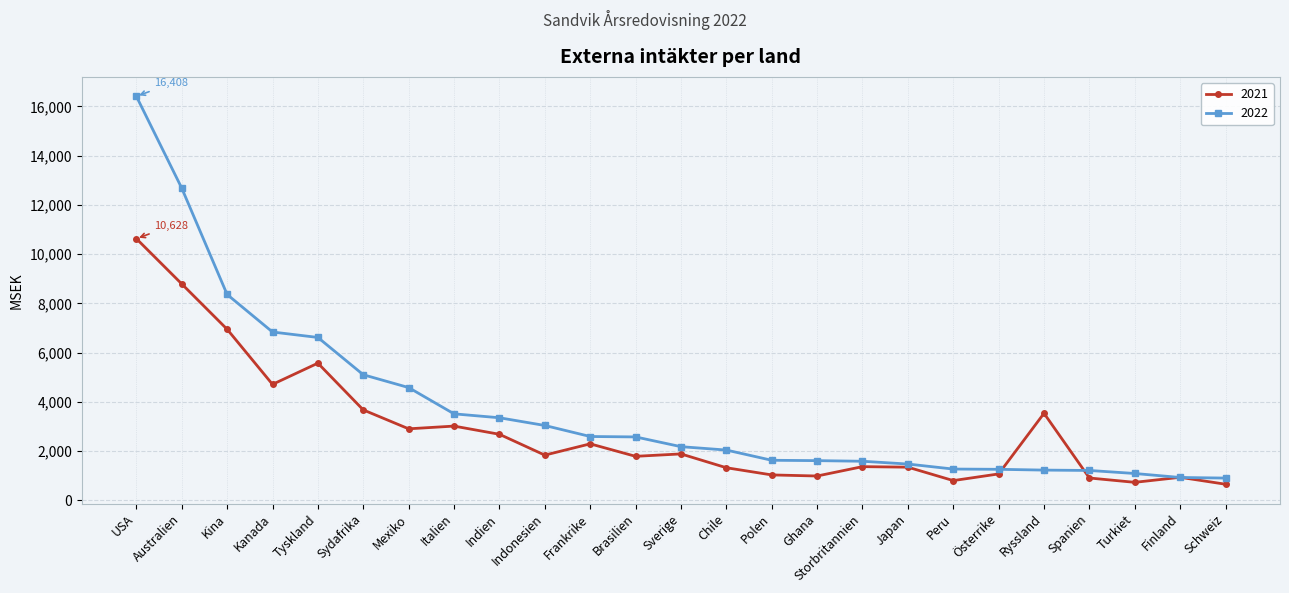

What is the difference between the maximum and minimum values in the 2022 series?

15502